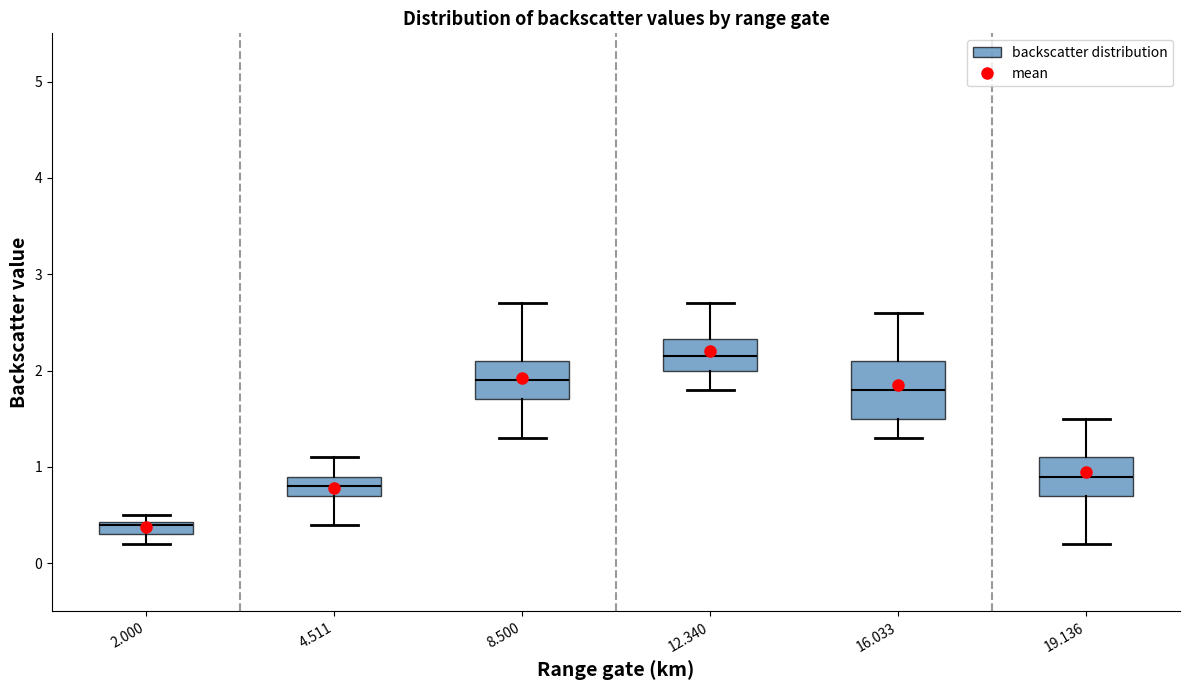

Where is the lower edge of the box at x = 19.136 on the y-axis? The values are not printed on the chart, so give them approximately, as read against the axis.

0.7